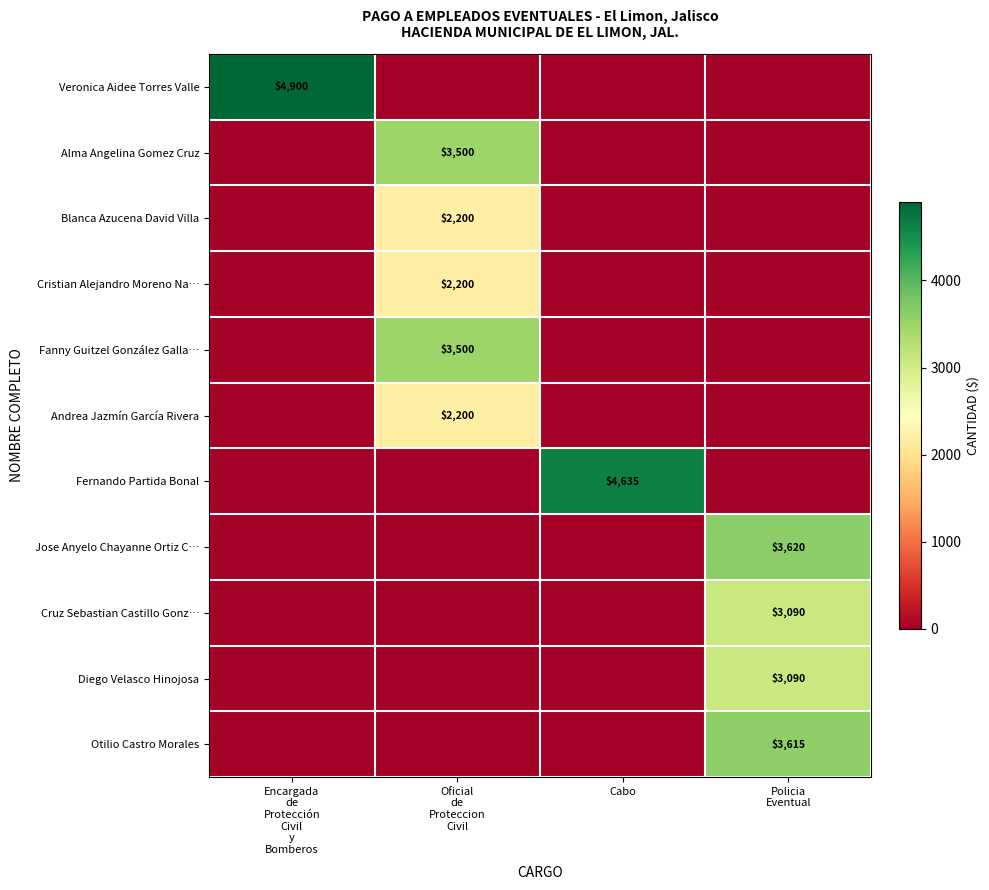

At which category is the sum across all series the highest?

Oficial
de
Proteccion
Civil